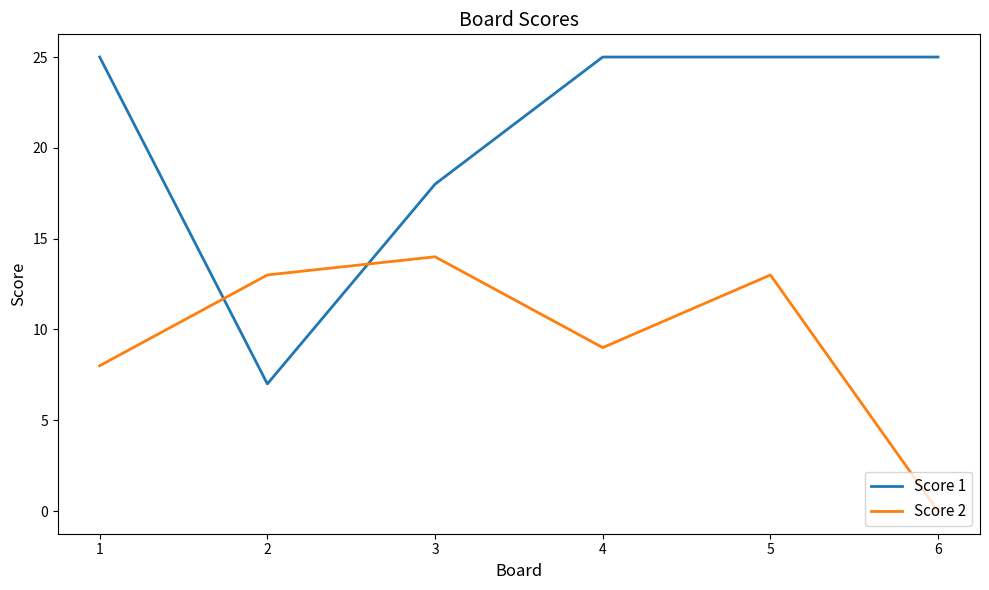

The value of Score 1 at 1 is 25. True or false?

True